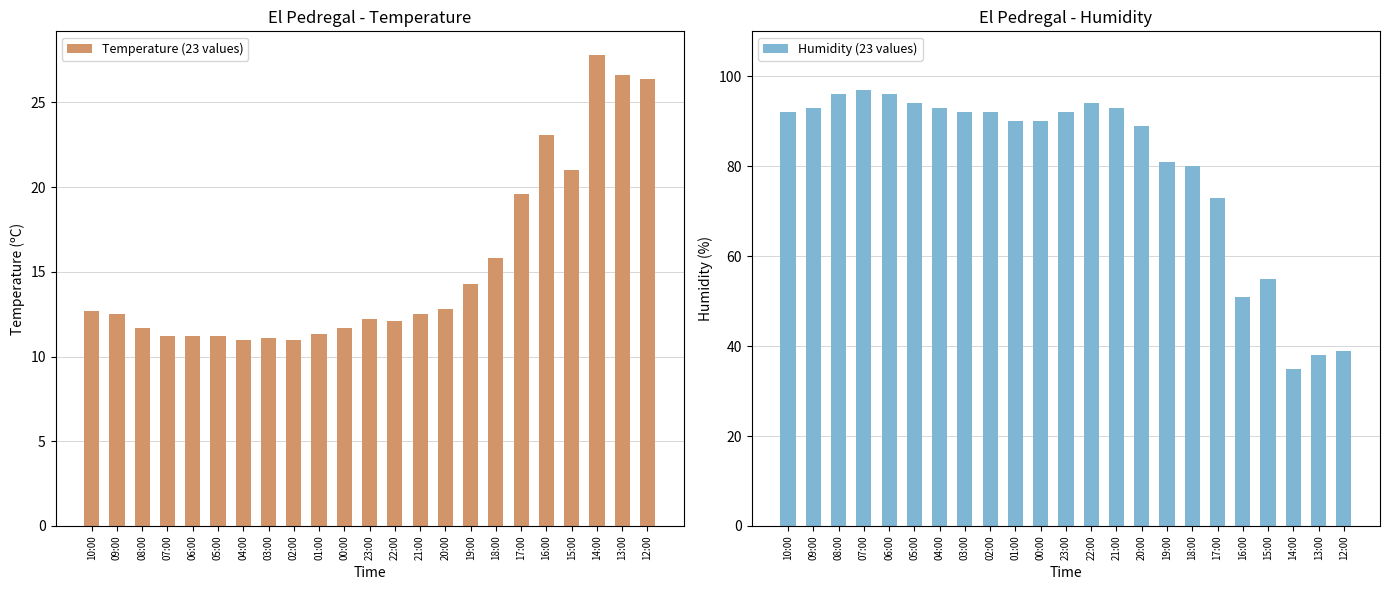

What is the label of the 20th bar from the right?

07:00